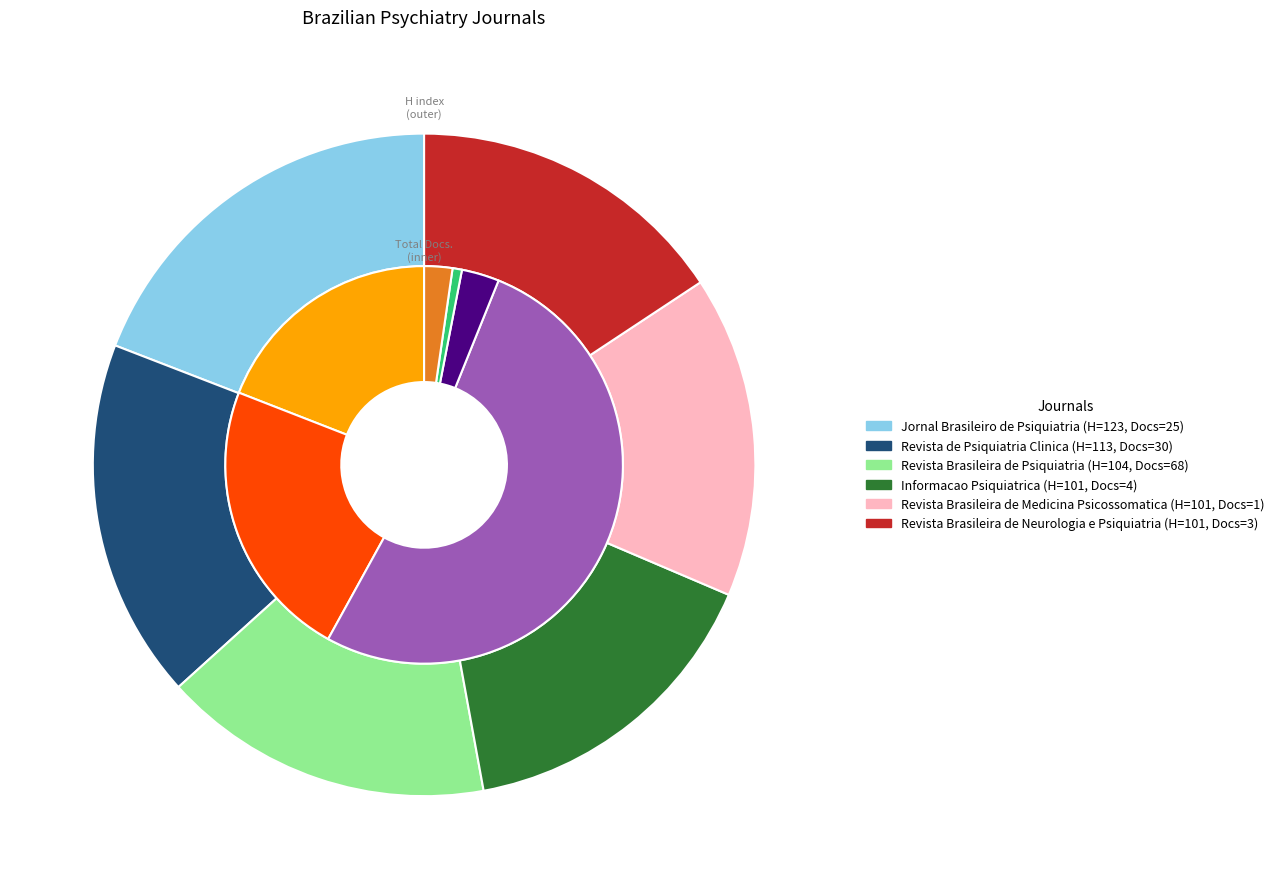

Is it true that Revista Brasileira de Neurologia e Psiquiatria is 2% of the pie?

True